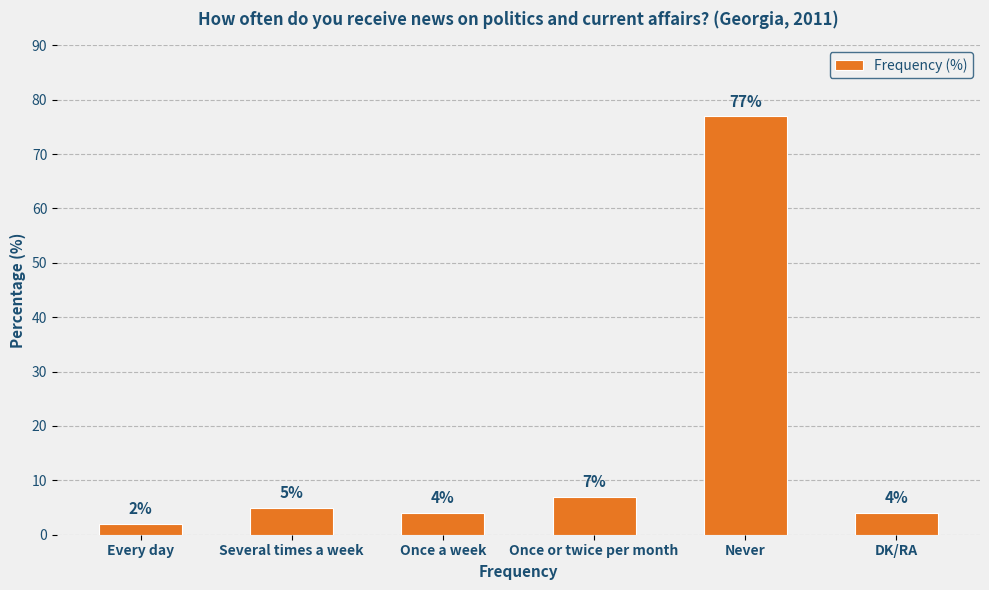

Between Once or twice per month and Every day, which is larger?

Once or twice per month